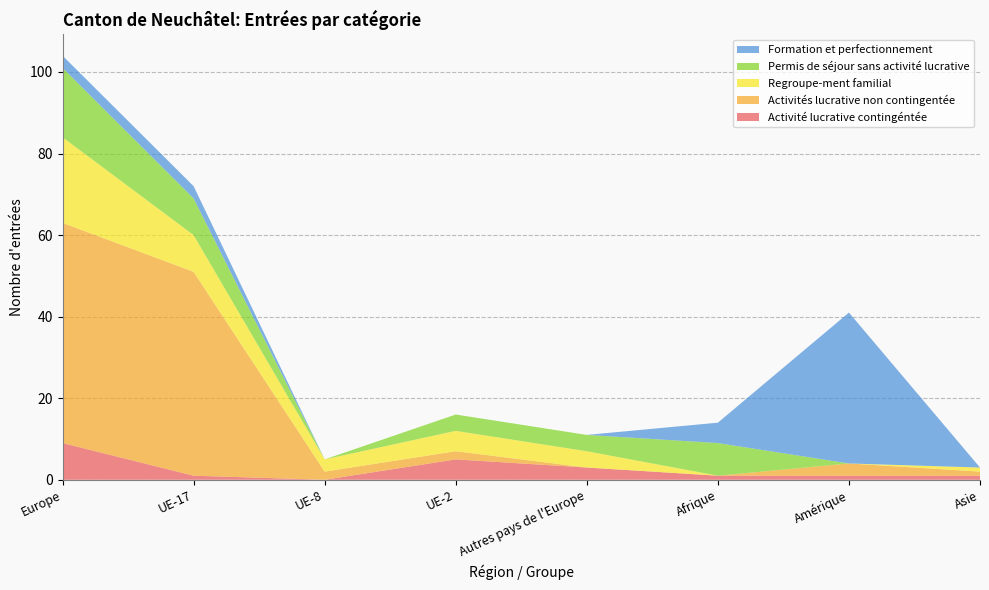

Reading left to right, list all the values displayed in this chart.

Activité lucrative contingéntée: 9	1	0	5	3	1	1	1
Activités lucrative non contingentée: 54	50	2	2	0	0	3	1
Regroupe-ment familial: 21	9	3	5	4	0	0	1
Permis de séjour sans activité lucrative: 17	9	0	4	4	8	0	0
Formation et perfectionnement: 3	3	0	0	0	5	37	0